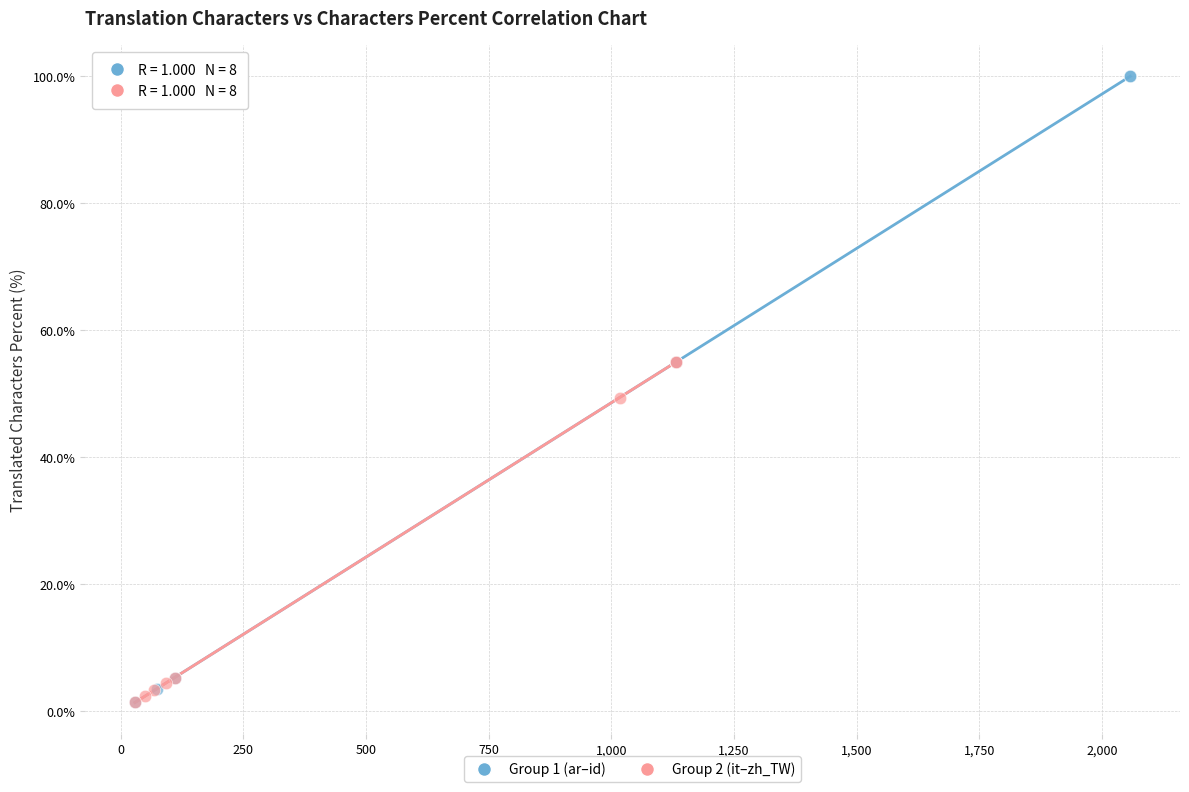

Which series has the widest spread of Y values?

Group 1 (ar–id)